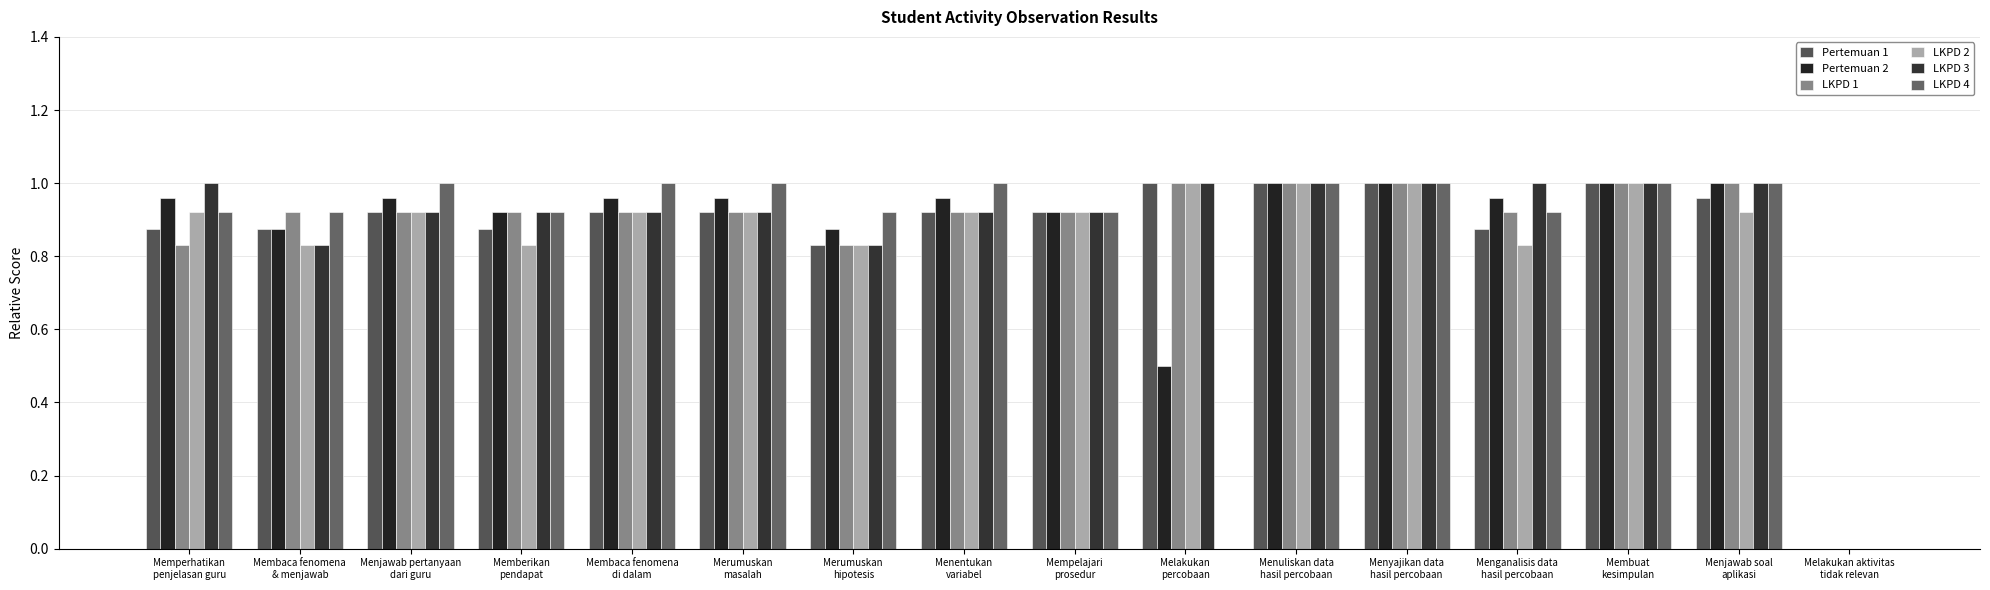

What position from the right is Menganalisis data
hasil percobaan?

4